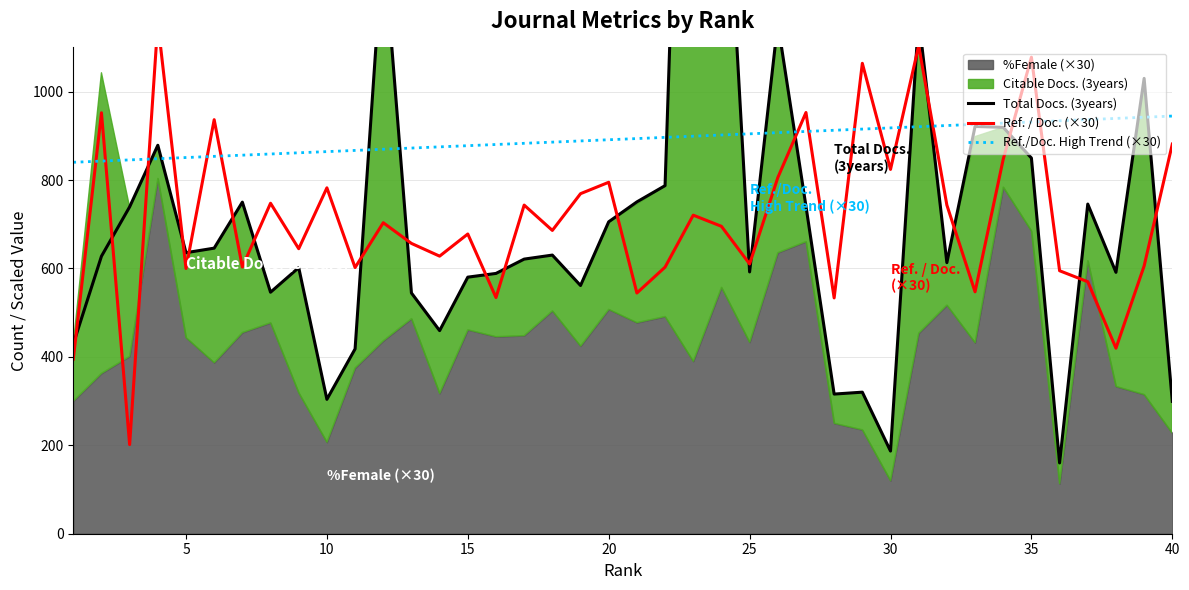

Reading left to right, extract all data points from this chart.

Total Docs. (3years): 429.0	627.7	739.4	878.7	635.7	646.0	750.1	546.3	601.9	304.0	418.0	1343.5	544.6	459.4	580.4	588.8	621.2	630.3	561.5	705.6	750.6	787.4	2708.0	1722.4	592.2	1155.7	740.9	315.9	320.2	187.0	1166.6	613.2	921.3	919.2	849.9	160.1	745.7	591.3	1030.0	299.4
Ref. / Doc. (×30): 394.8	952.2	201.6	1156.5	600.0	936.6	603.3	747.6	644.7	782.4	602.1	703.5	656.7	627.9	678.0	534.3	743.4	686.1	769.2	795.0	544.5	603.0	720.6	695.4	610.2	805.5	952.8	533.4	1064.1	824.1	1104.0	743.4	547.2	847.2	1077.9	594.9	570.0	419.7	605.7	881.4
Ref./Doc. High Trend (×30): 840.2	842.9	845.6	848.3	851.0	853.6	856.3	859.0	861.7	864.4	867.1	869.7	872.4	875.1	877.8	880.5	883.1	885.8	888.5	891.2	893.9	896.6	899.2	901.9	904.6	907.3	910.0	912.6	915.3	918.0	920.7	923.4	926.0	928.7	931.4	934.1	936.8	939.5	942.1	944.8